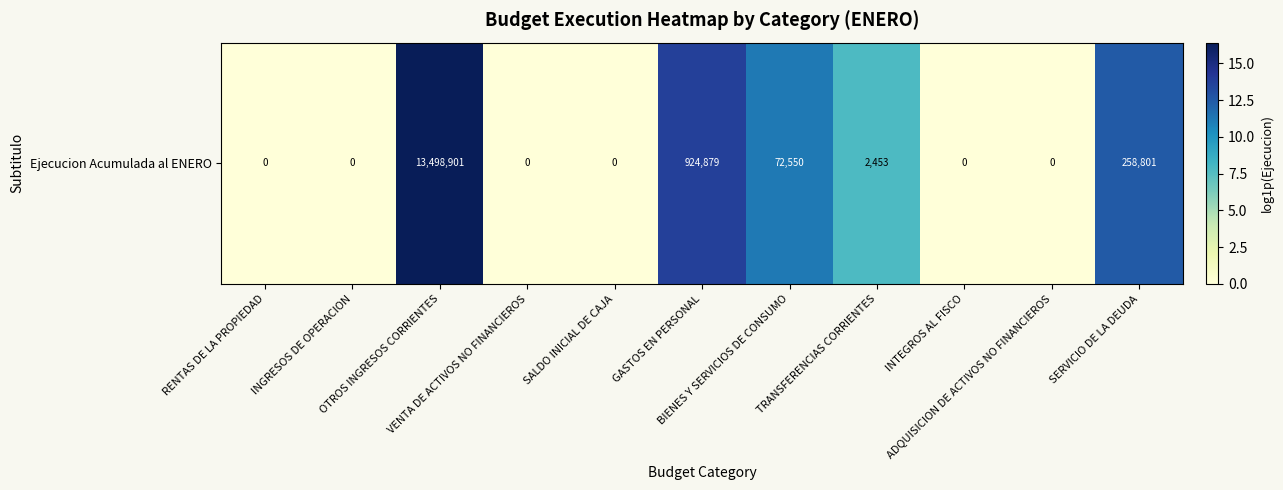

What is the sum of all values?

61.6